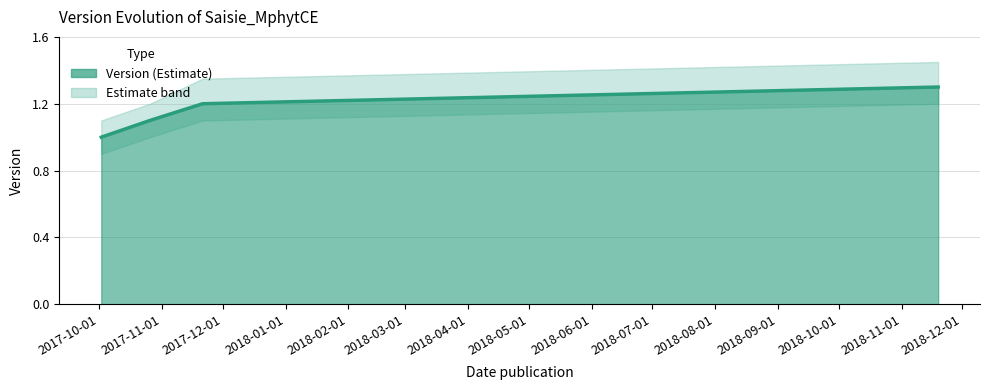

How many values are between 1 and 2?

4